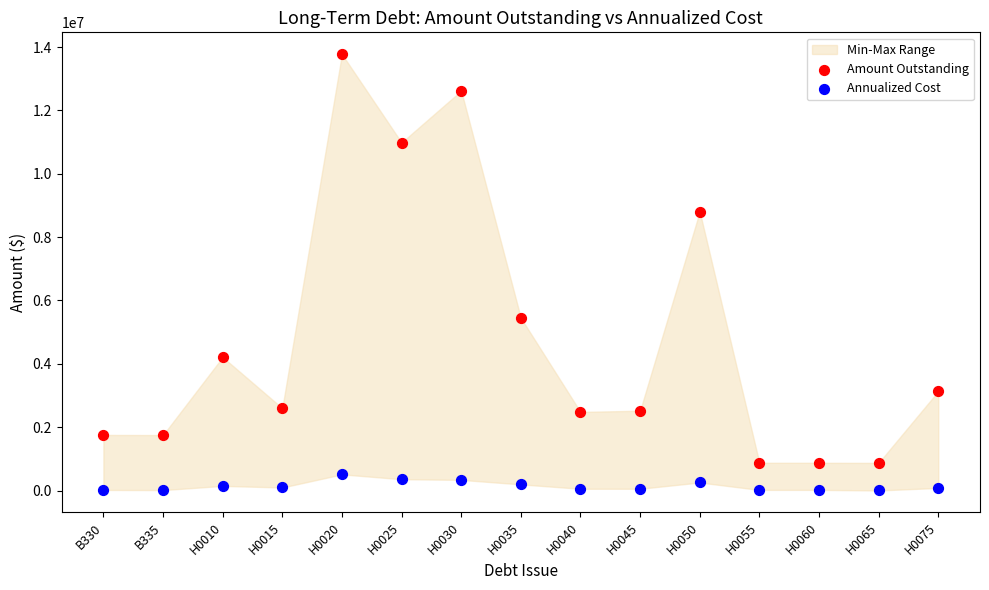

Which series contains the highest Y value?

Amount Outstanding